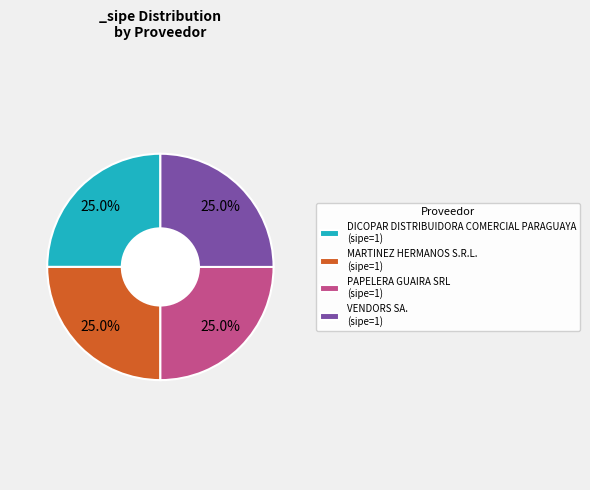

Does MARTINEZ HERMANOS S.R.L. (sipe=1) account for over 50% of the chart?

No